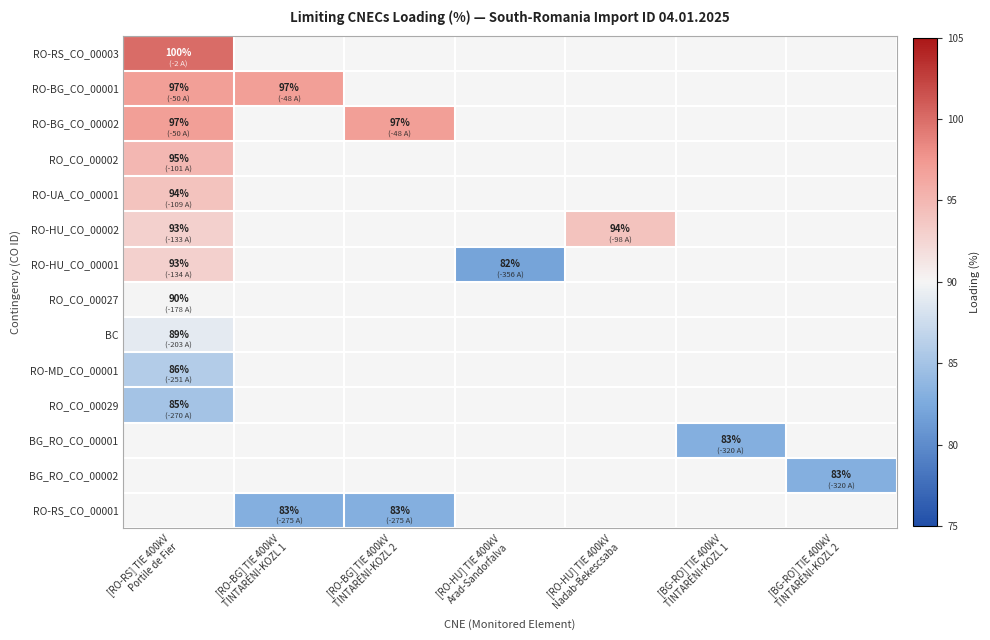

List the series in order of their peak value, lowest first.

RO_CO_00029, BG_RO_CO_00001, BG_RO_CO_00002, RO-RS_CO_00001, RO-MD_CO_00001, BC, RO_CO_00027, RO-HU_CO_00001, RO-UA_CO_00001, RO-HU_CO_00002, RO_CO_00002, RO-BG_CO_00001, RO-BG_CO_00002, RO-RS_CO_00003